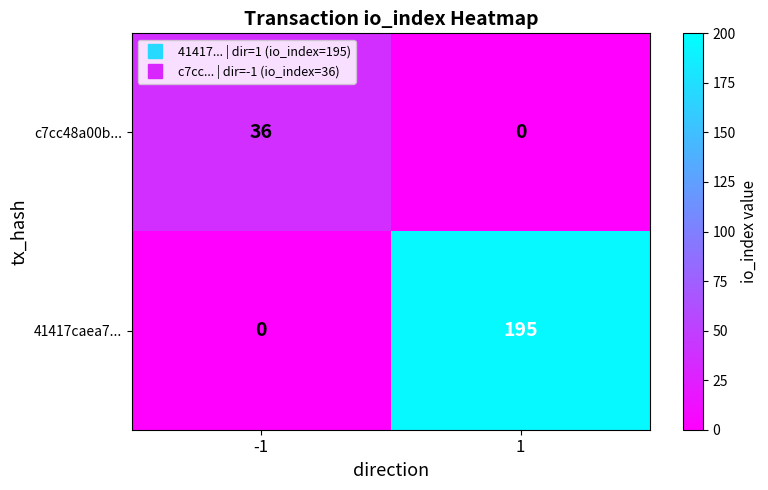

What is the total value across all series at 1?

195